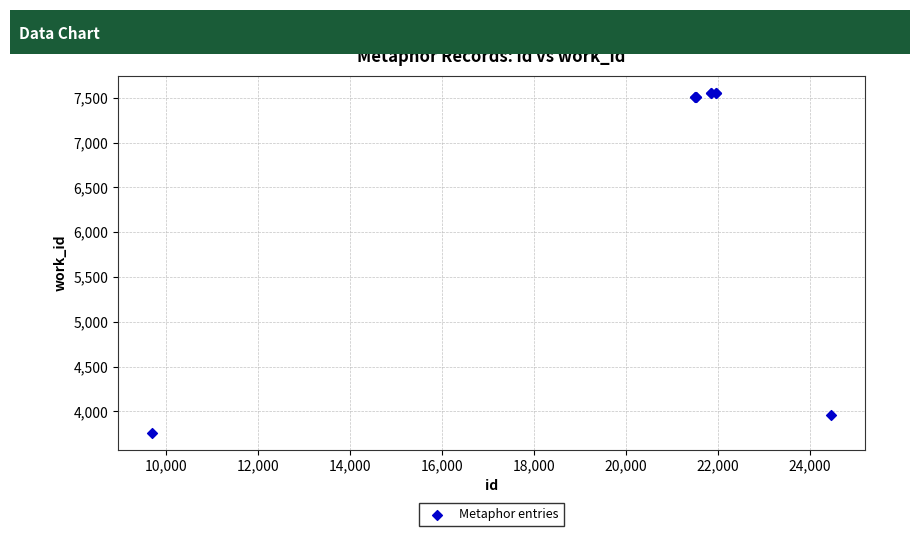

What Y value in the scatter plot is closest to 5656?

3959